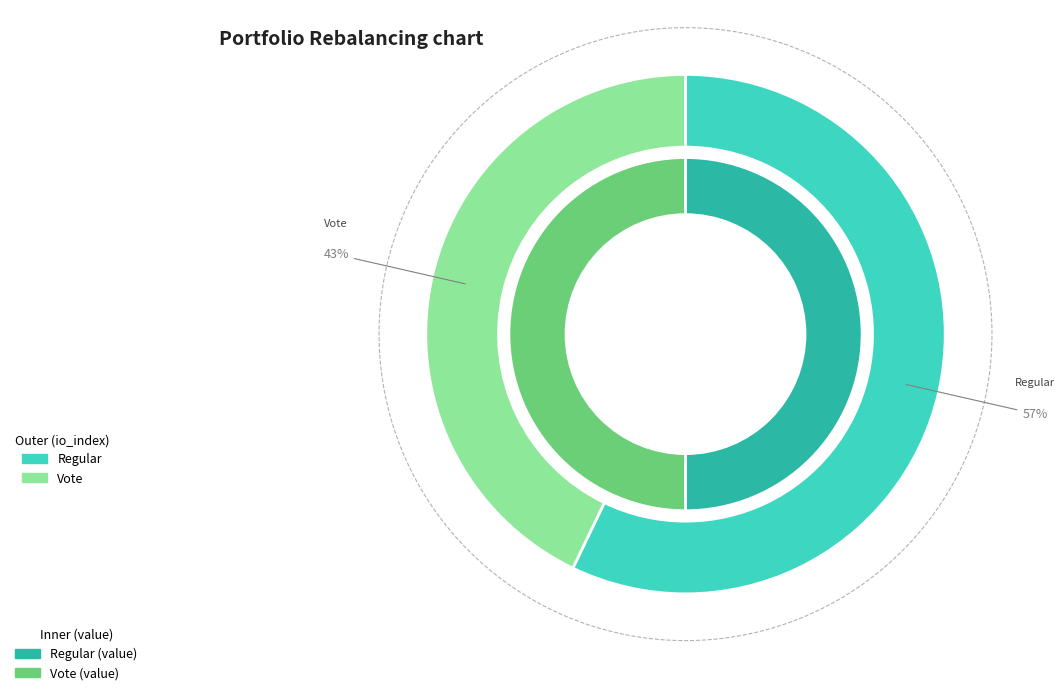

How many segments does this pie chart have?

2